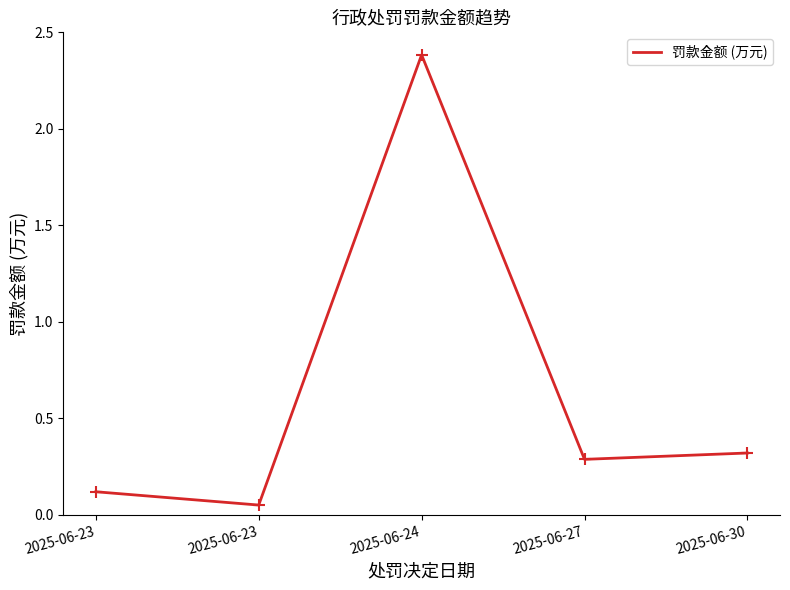

Does the chart have visible grid lines?

No